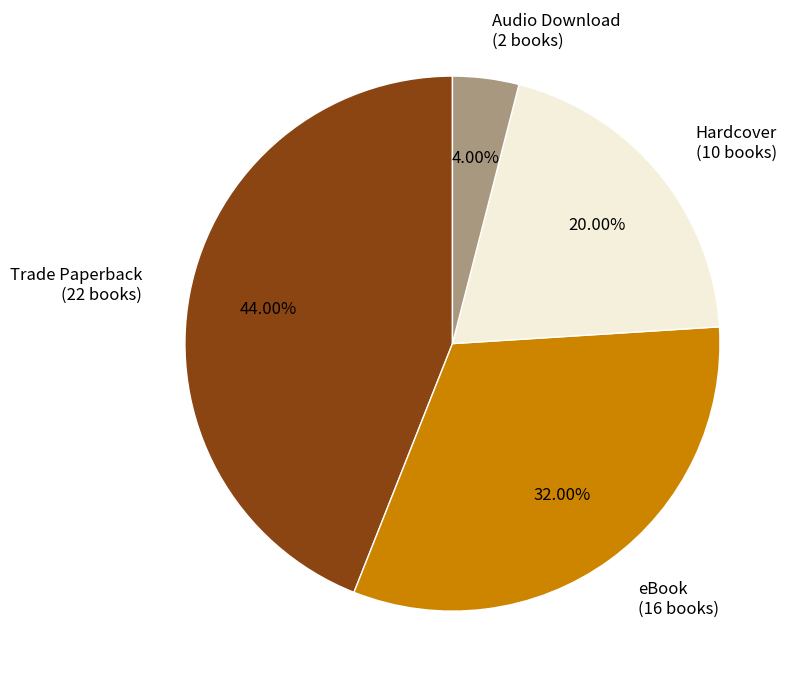

To the nearest percent, what is the difference between the Trade Paperback and Audio Download slice percentages?

40%